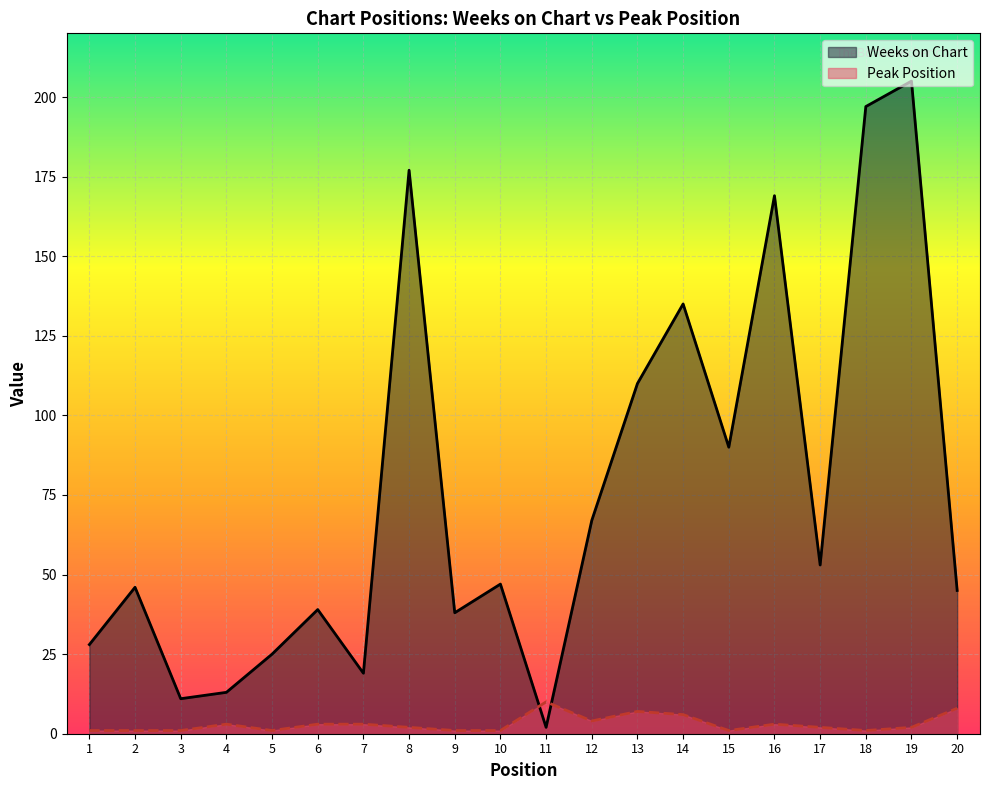

At which category is the sum across all series the highest?

19